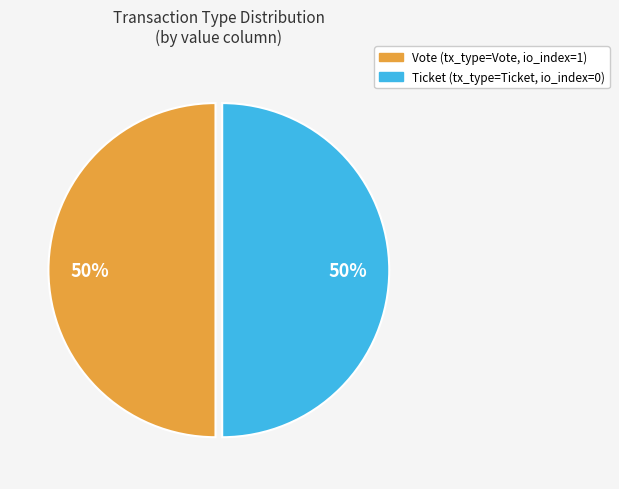

What is the ratio of the value at Ticket to the value at Vote?

1.0